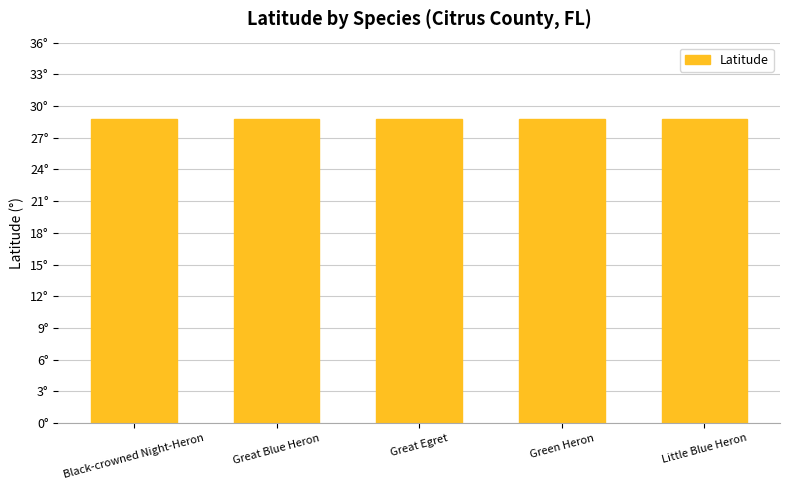

True or false: Latitude has a value of 17.8 at Nycticorax nycticorax.

False